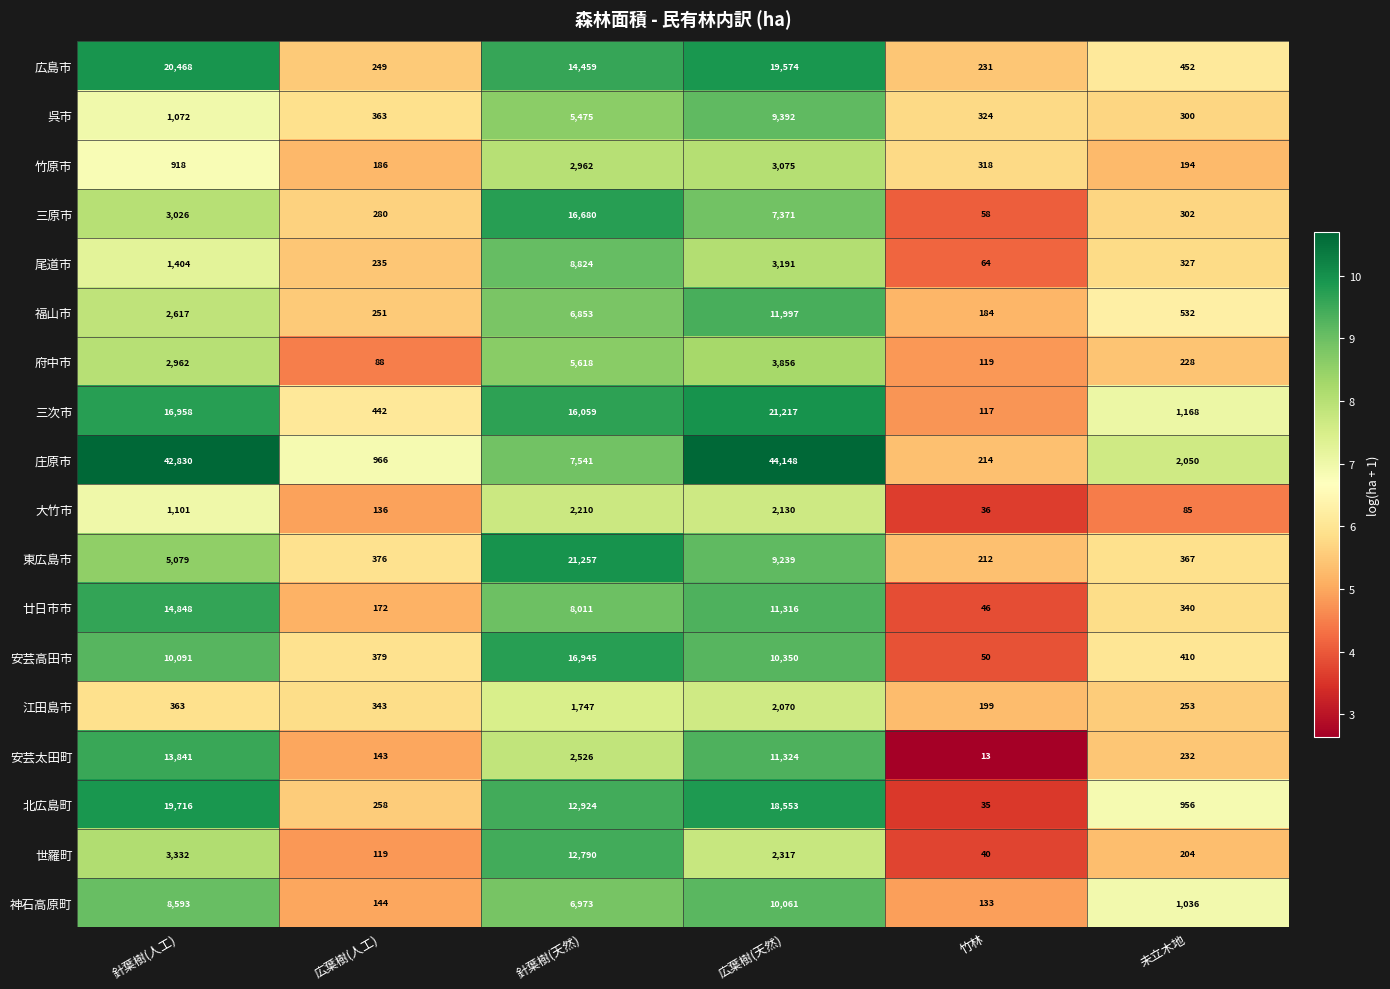

What is the difference between the maximum and minimum values in the 江田島市 series?

1871